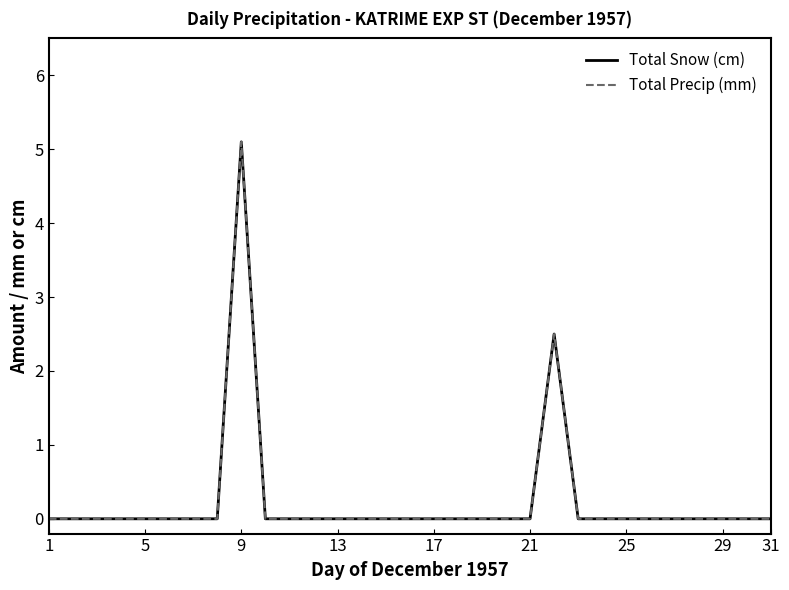

Which series has the largest range (max minus min)?

Total Snow (cm)